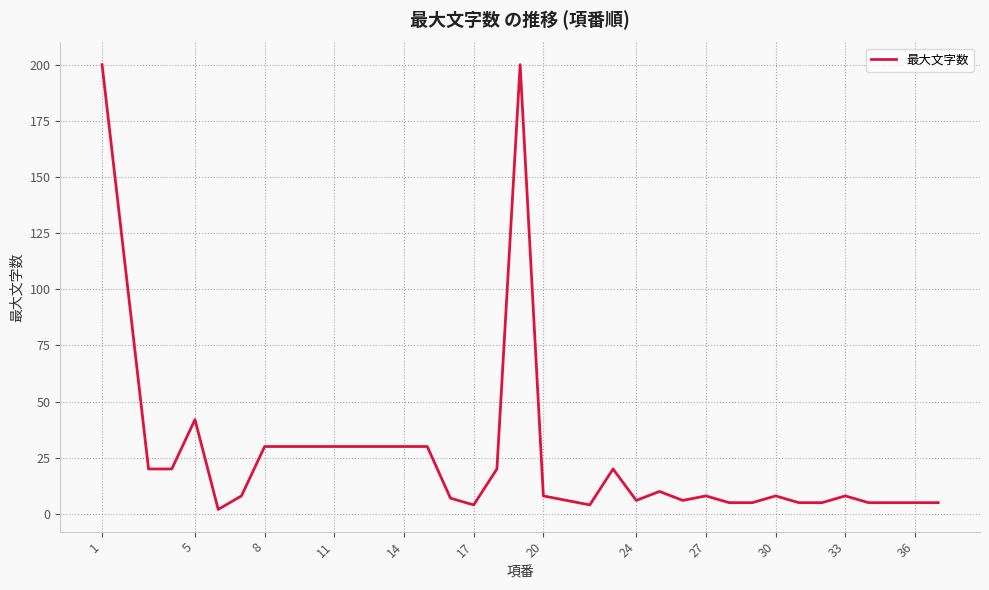

How many lines are shown in the chart?

1